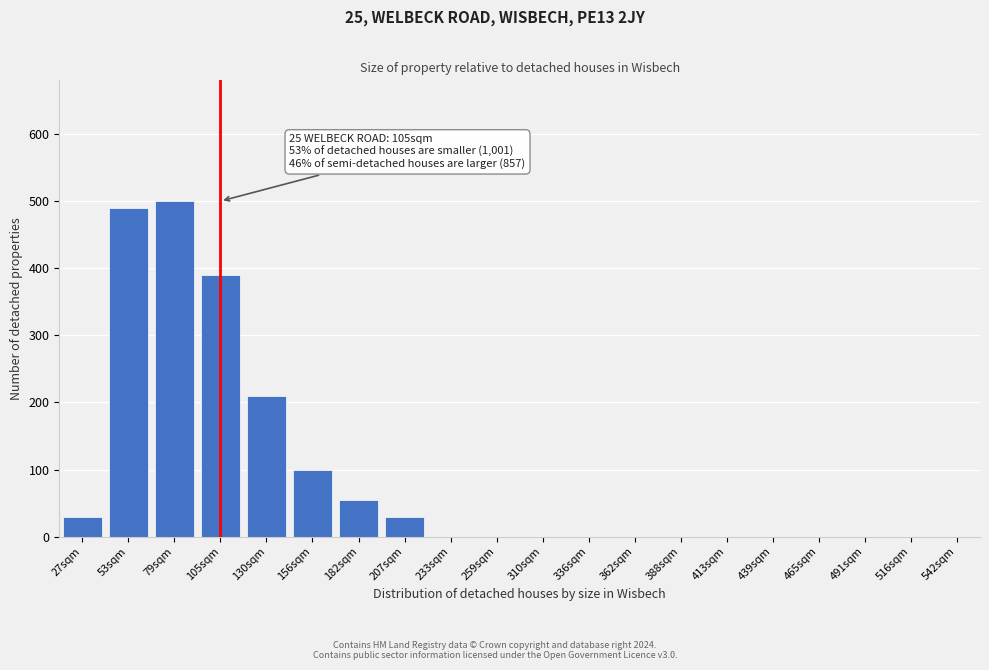

Reading left to right, what are all the values shown in this chart?

27sqm=30	53sqm=490	79sqm=500	105sqm=390	130sqm=210	156sqm=100	182sqm=55	207sqm=30	233sqm=0	259sqm=0	310sqm=0	336sqm=0	362sqm=0	388sqm=0	413sqm=0	439sqm=0	465sqm=0	491sqm=0	516sqm=0	542sqm=0